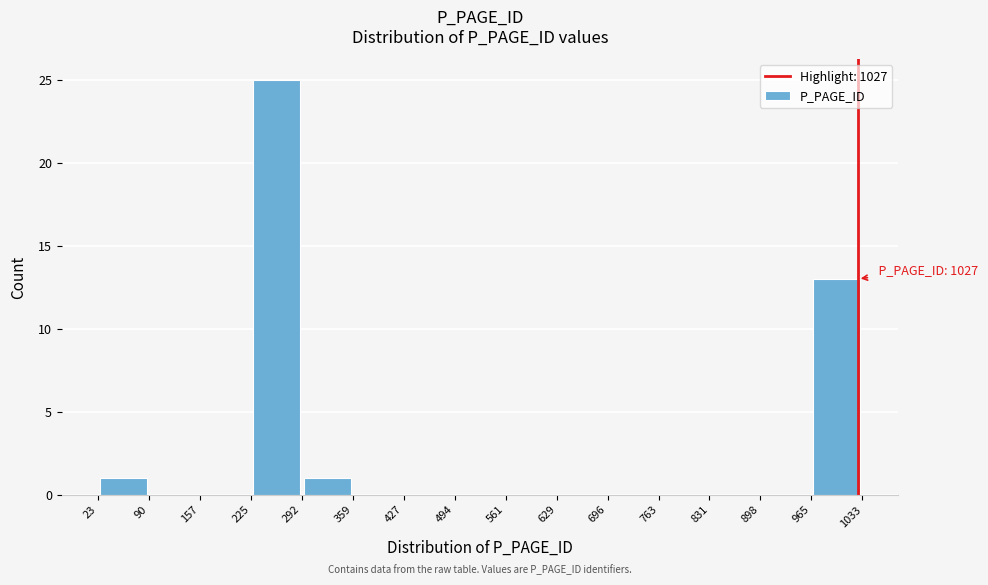

Which range on the x-axis has the tallest bar?

225 to 292